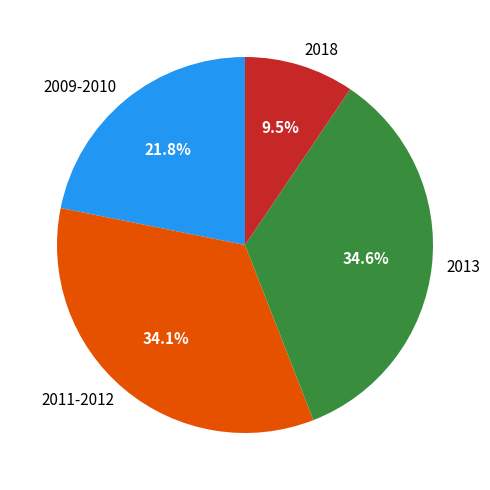

Is the sum of 2018 and 2011-2012 greater than half?

No